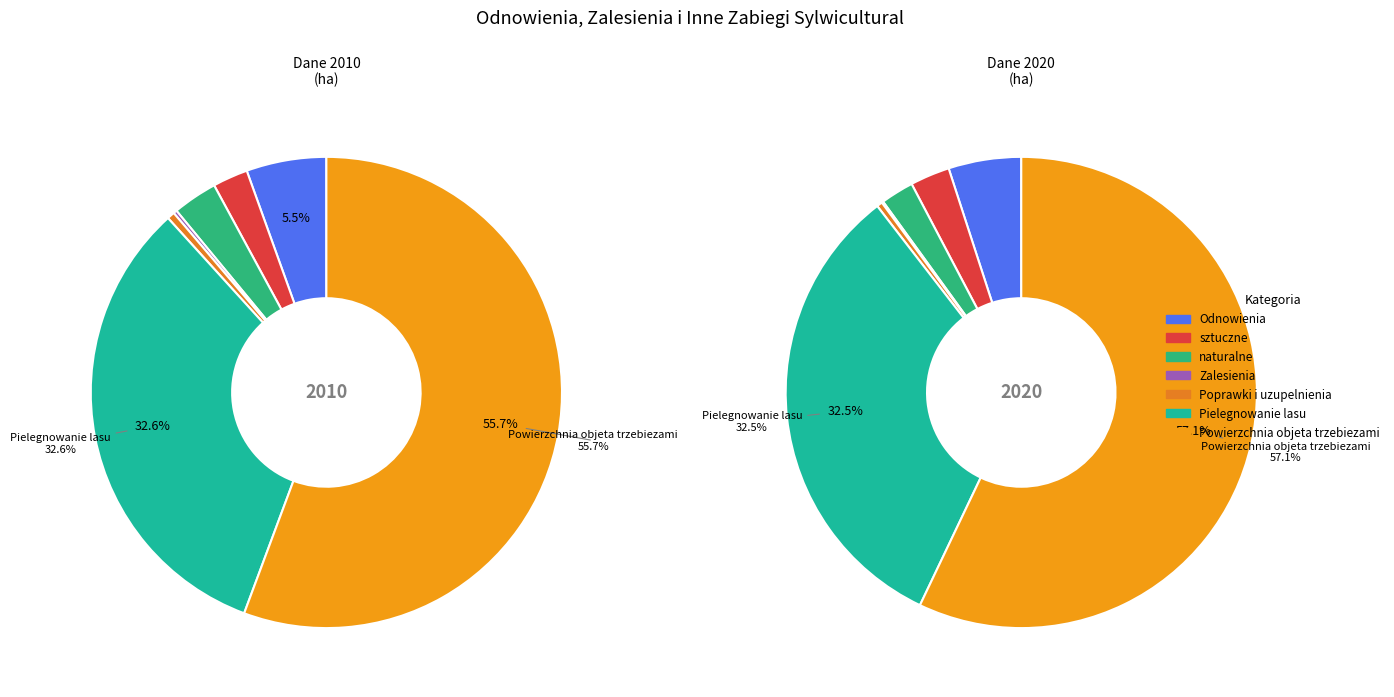

What portion of the pie excludes 4?

99.6%